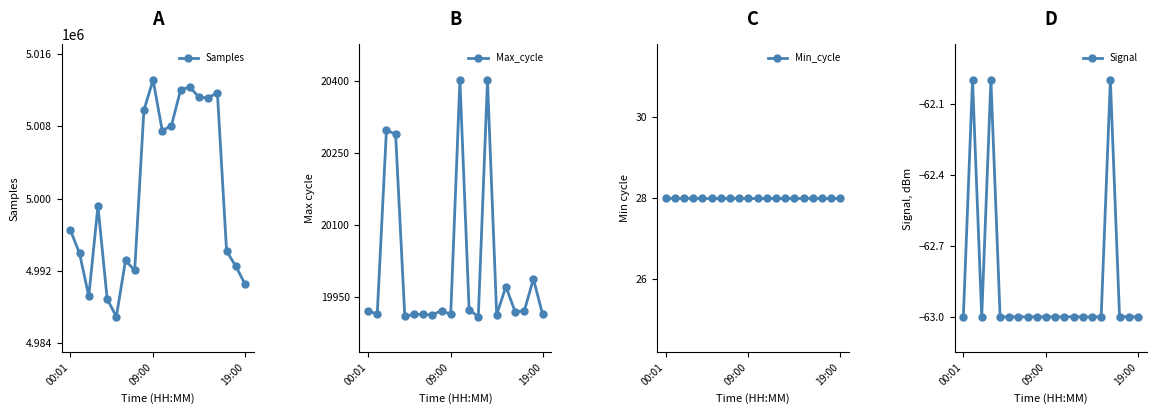

How many lines are shown in the chart?

4